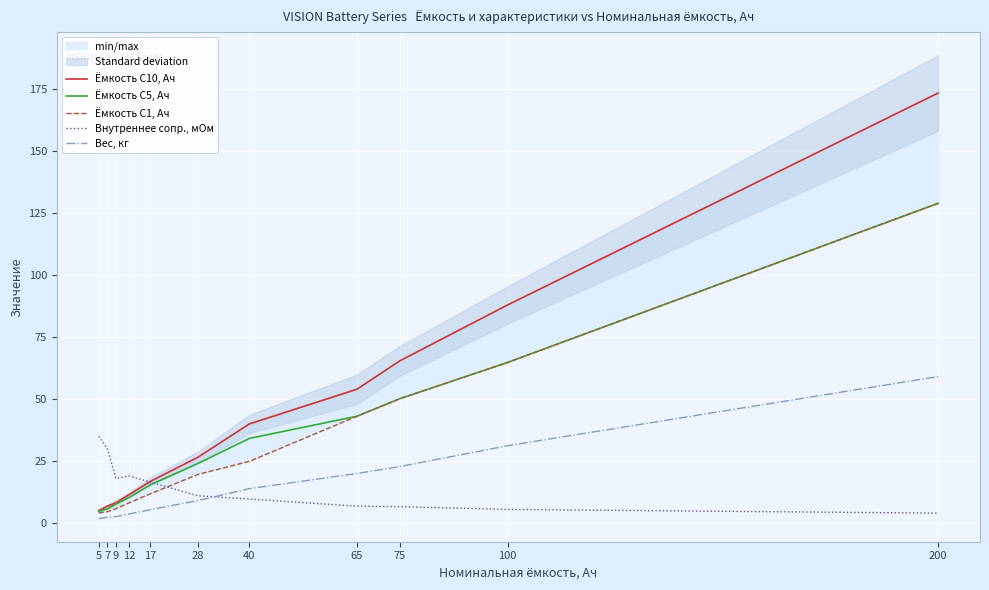

How many values in the Ёмкость С5, Ач series exceed 24?

5